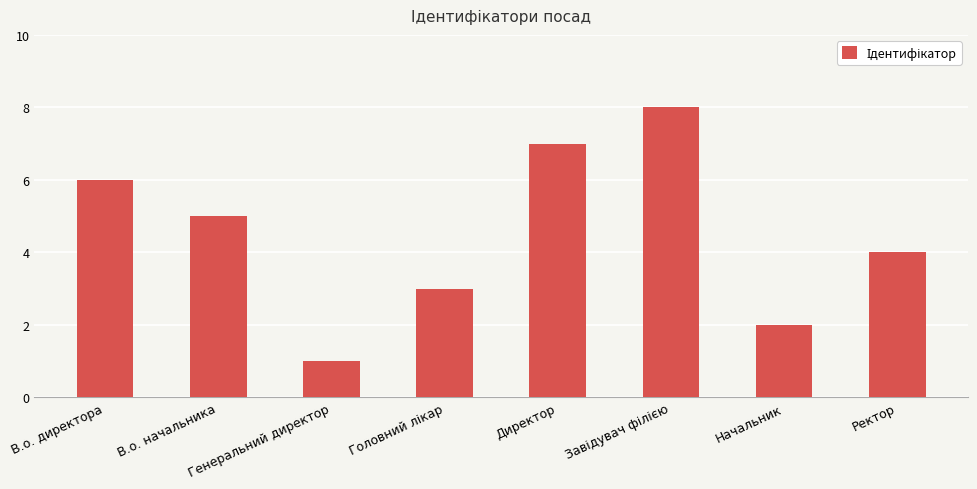

What is the change in value from В.о. директора to Директор?

+1